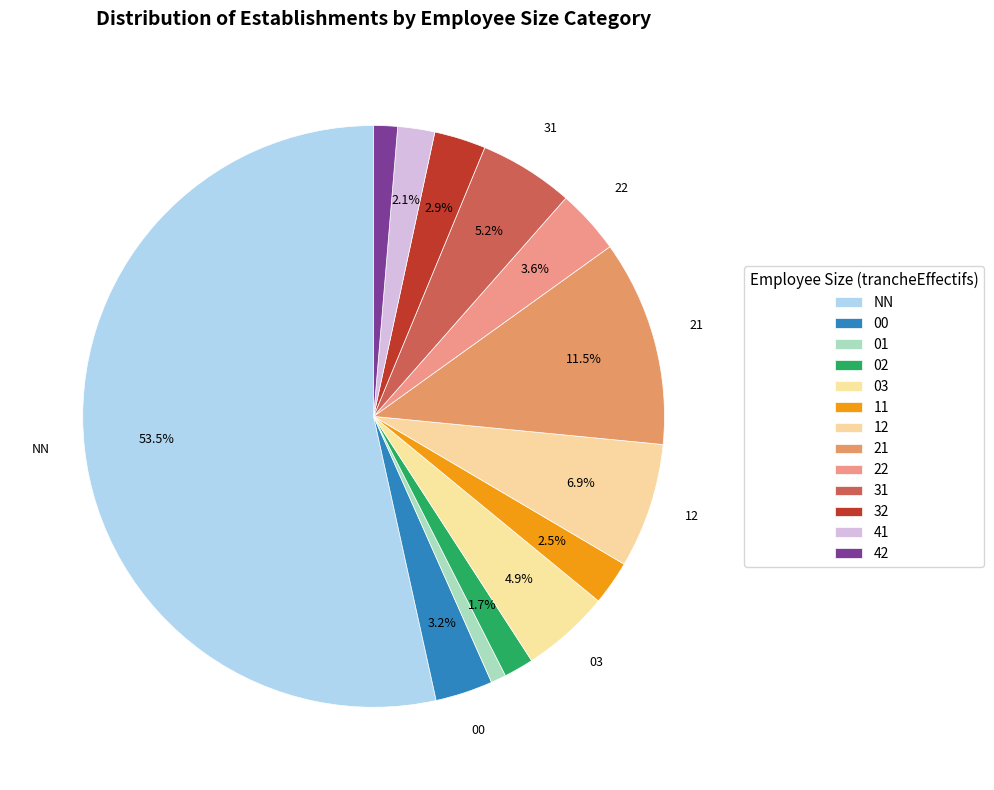

Which category has the biggest portion of the pie?

NN